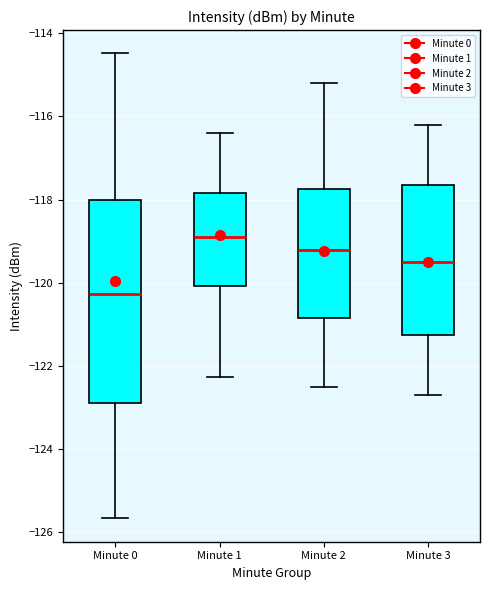

Reading left to right, read every box against the y-axis: the position of its median line, the range the box covers, and the ends of its whiskers. The values are not printed on the chart, so give them approximately, as read against the axis.

Minute 0: median -120.2, box -122.8 to -118.0, whiskers -125.6 to -114.4
Minute 1: median -118.8, box -120.0 to -117.8, whiskers -122.2 to -116.4
Minute 2: median -119.2, box -120.8 to -117.8, whiskers -122.4 to -115.2
Minute 3: median -119.4, box -121.2 to -117.6, whiskers -122.6 to -116.2